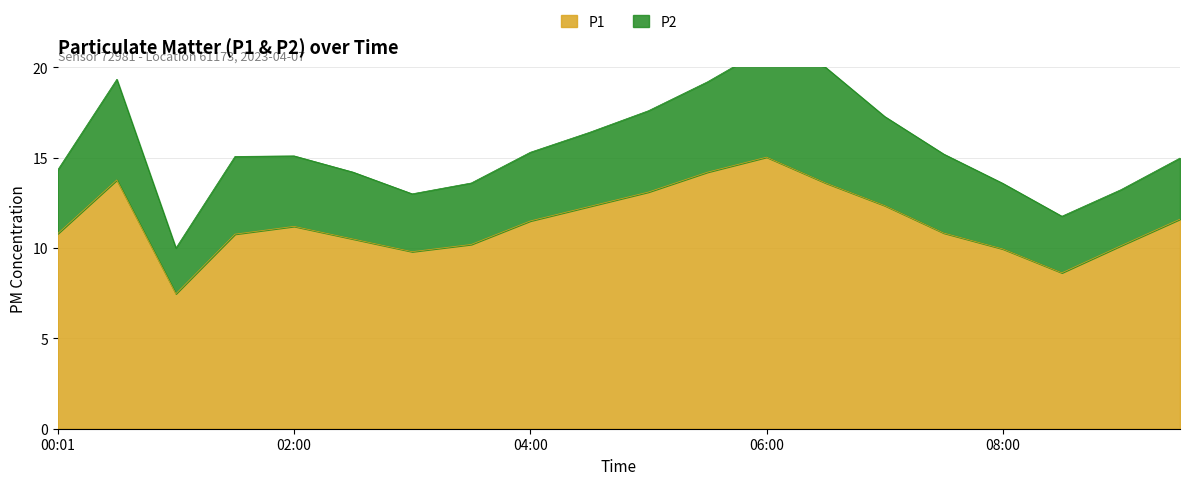

What is the smallest value displayed?

7.5